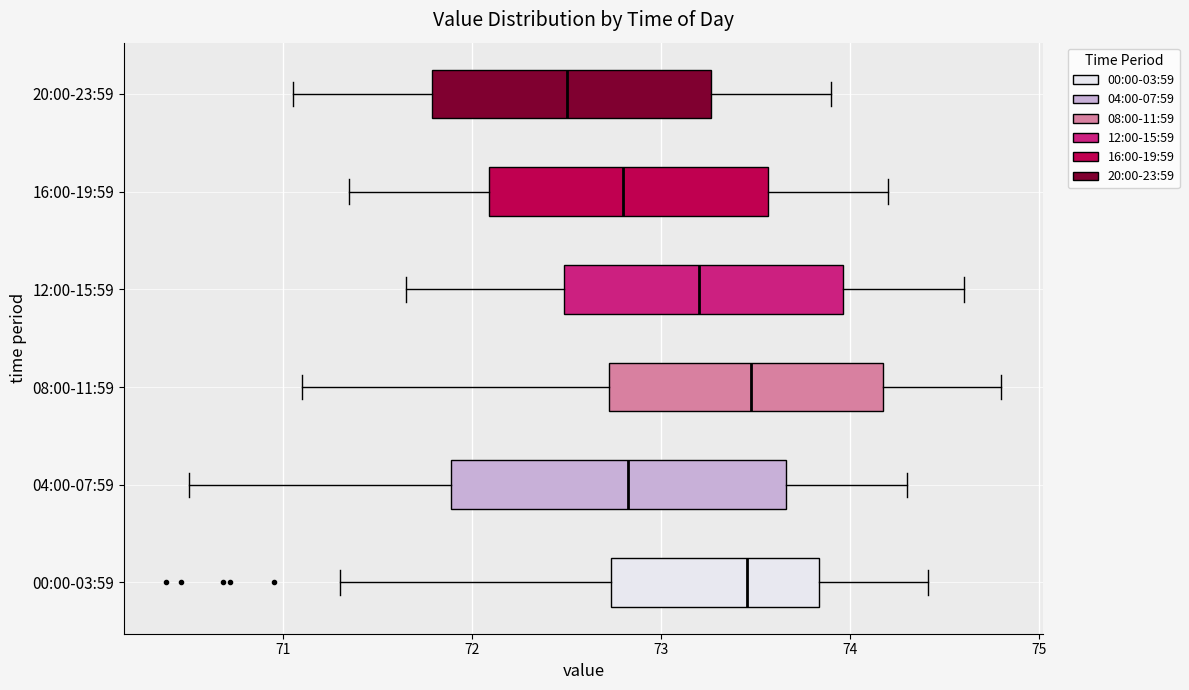

Comparing the boxes themselves (not the whiskers), which one is the widest?

04:00-07:59